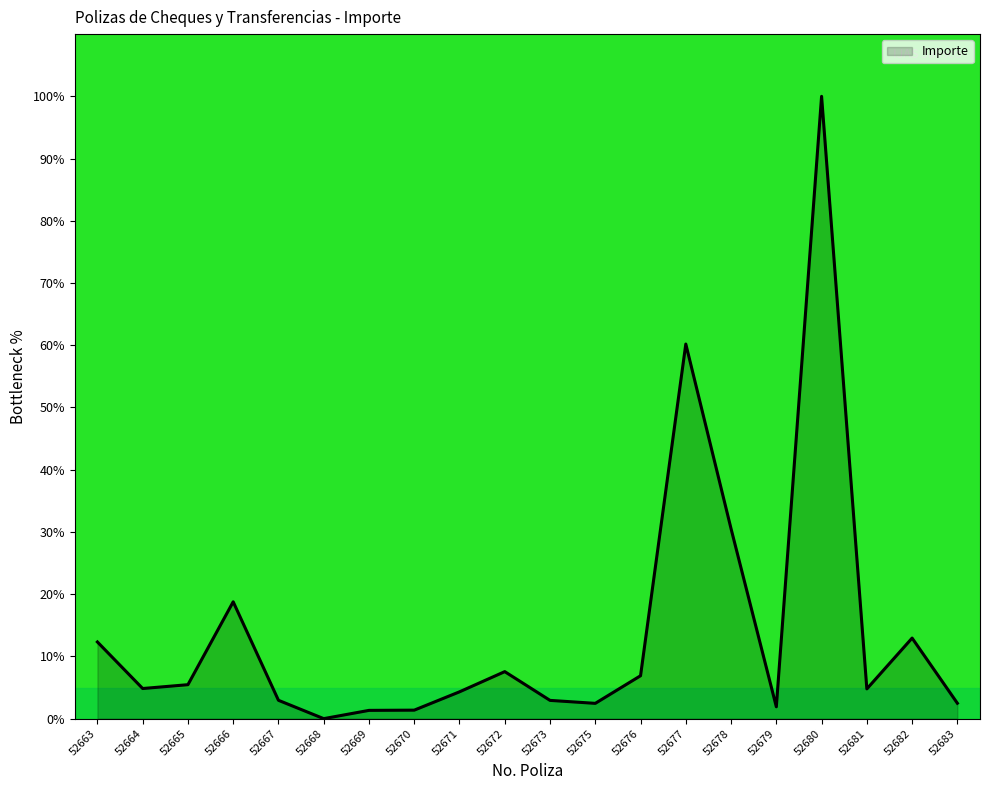

What is the sum of the values at 52668 and 52670?

1.4